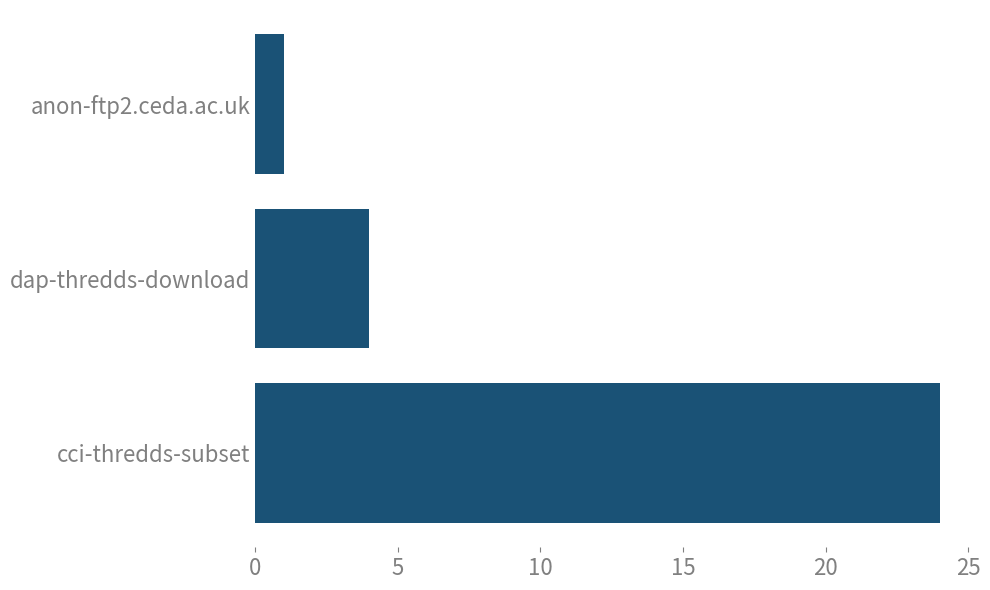

What is the minimum value shown in the chart?

1